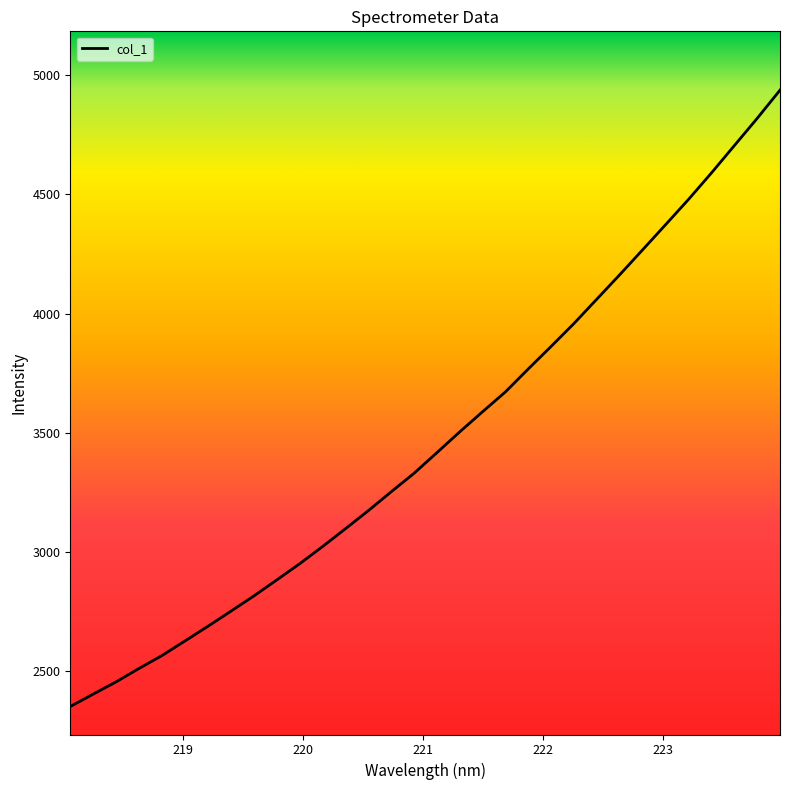

What is the difference between the maximum and minimum values?

2587.4